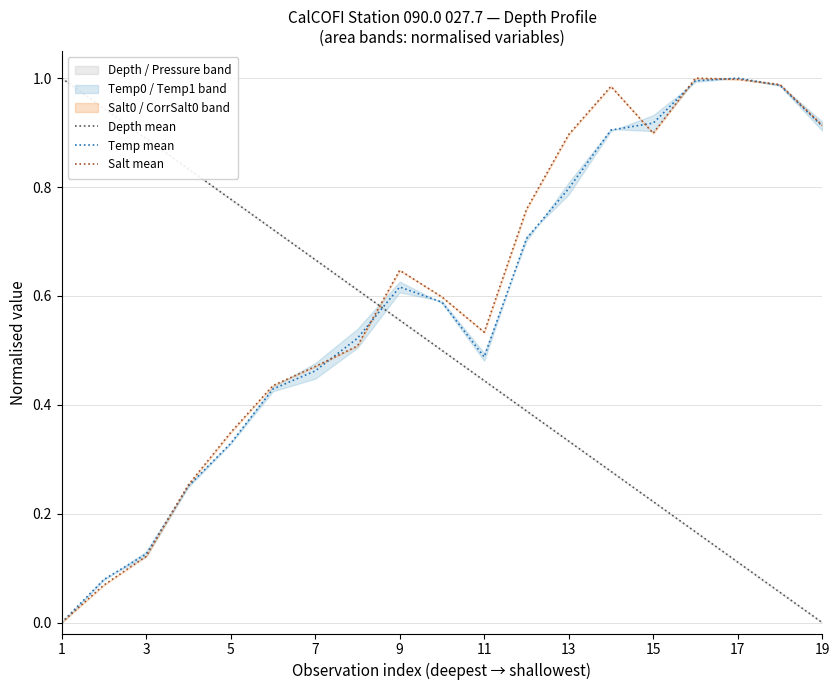

How many distinct data groups are displayed?

3